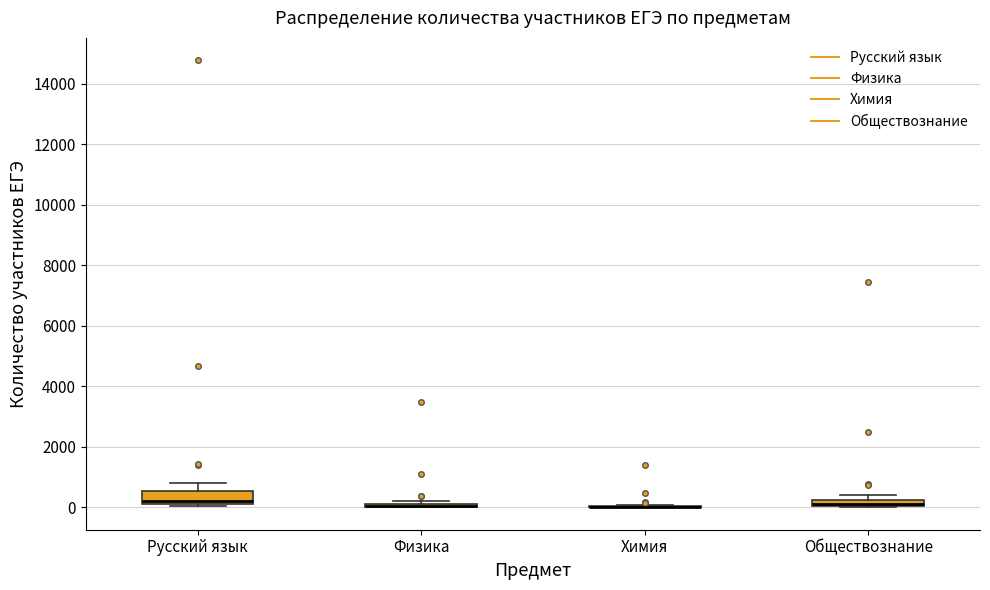

Comparing the boxes themselves (not the whiskers), which one is the tallest?

Русский язык